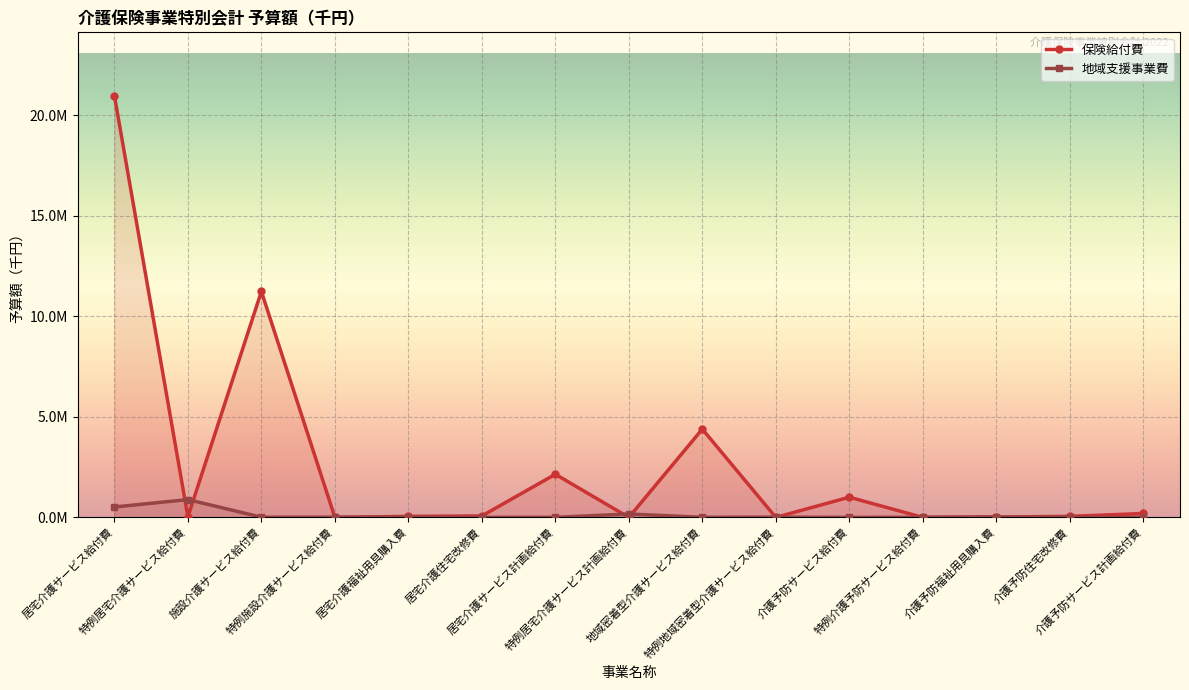

What is the value of the 地域支援事業費 point at the 2nd from the left?

885551